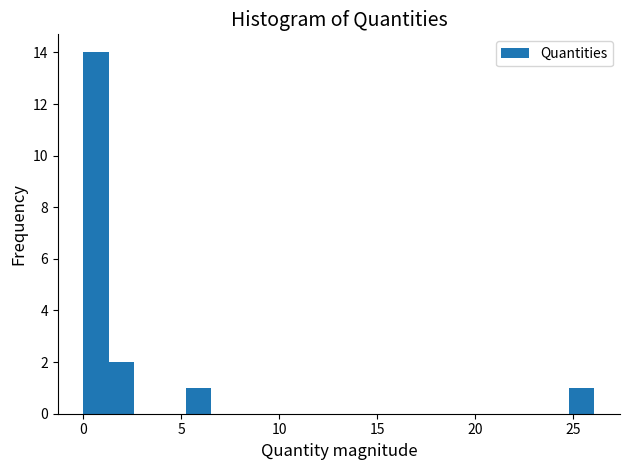

Read against the x-axis, roughly where is the centre of the tallest bar?

0.5